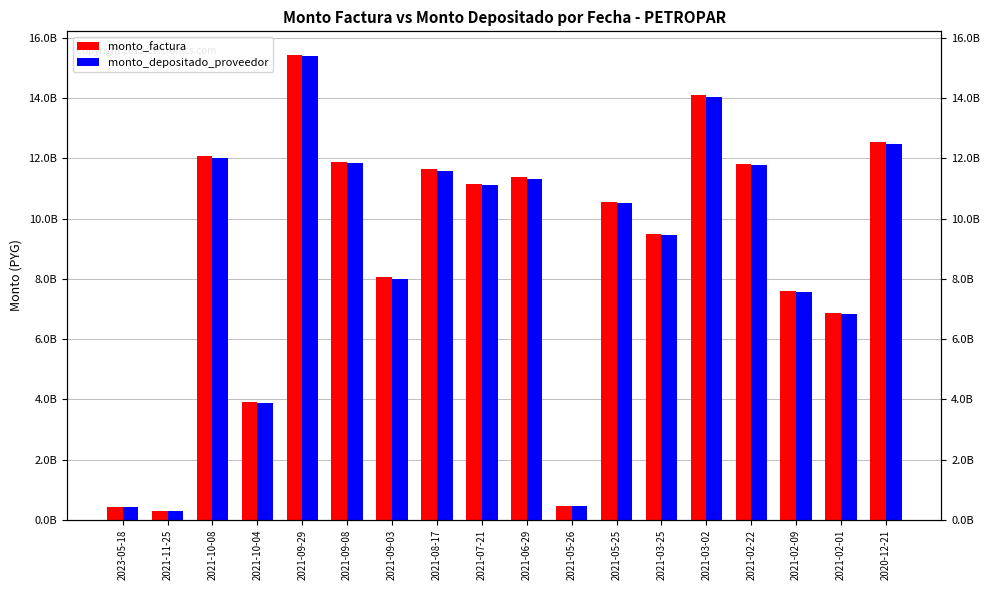

List the series in order of their overall mean, highest first.

monto_factura, monto_depositado_proveedor